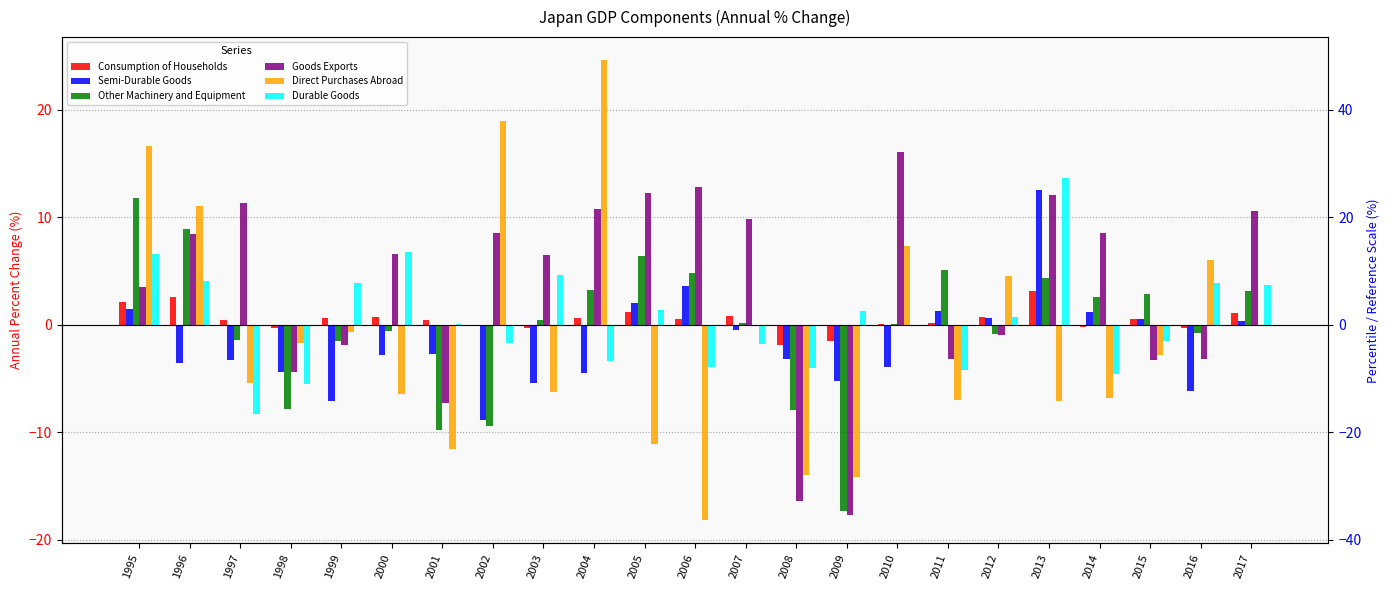

What is the difference between the highest and lowest values at 2004?

29.1